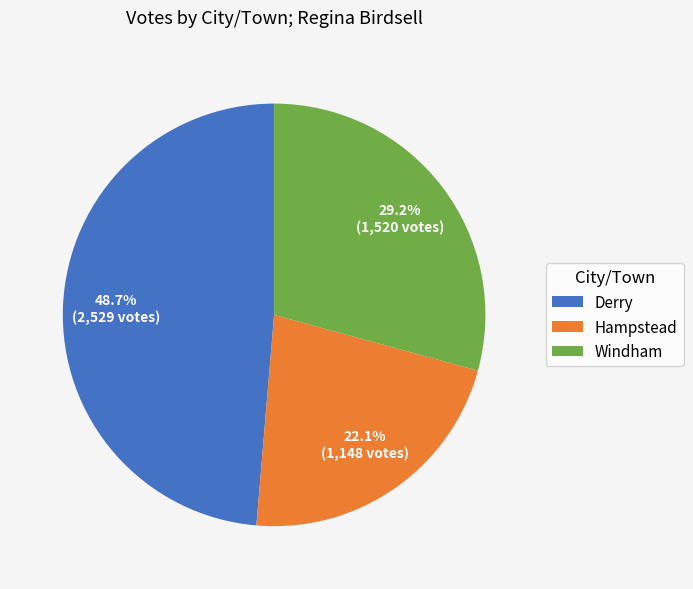

How many segments does this pie chart have?

3